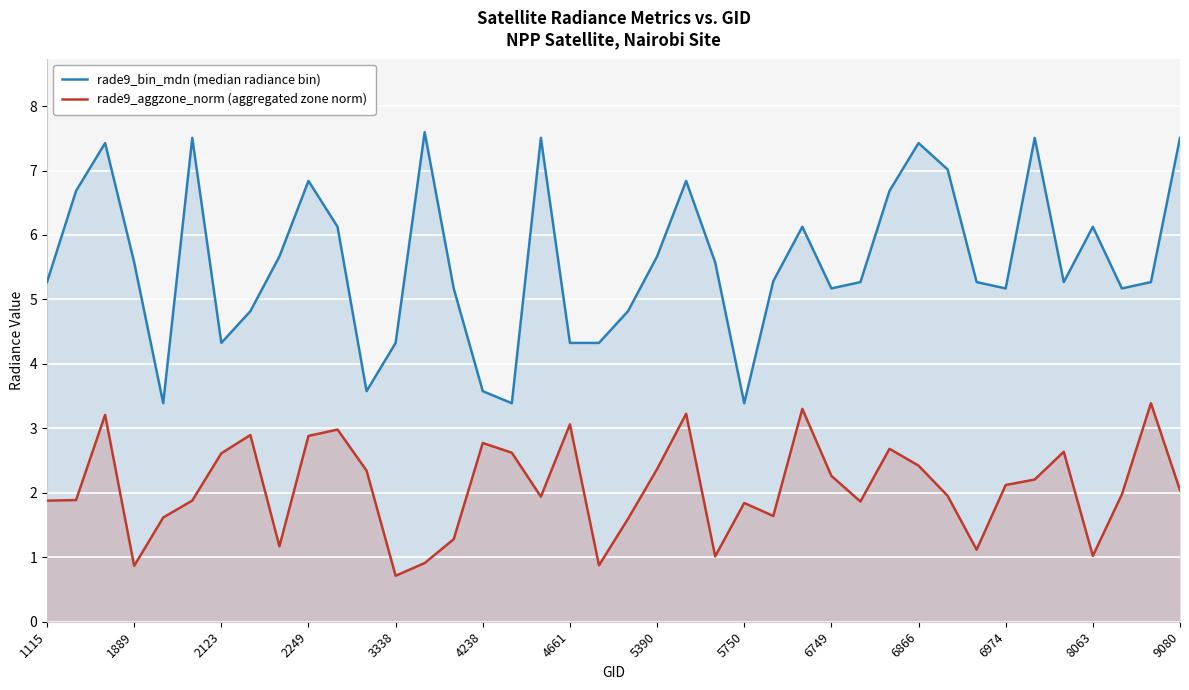

Which series has the largest total across all categories?

rade9_bin_mdn (median radiance bin)